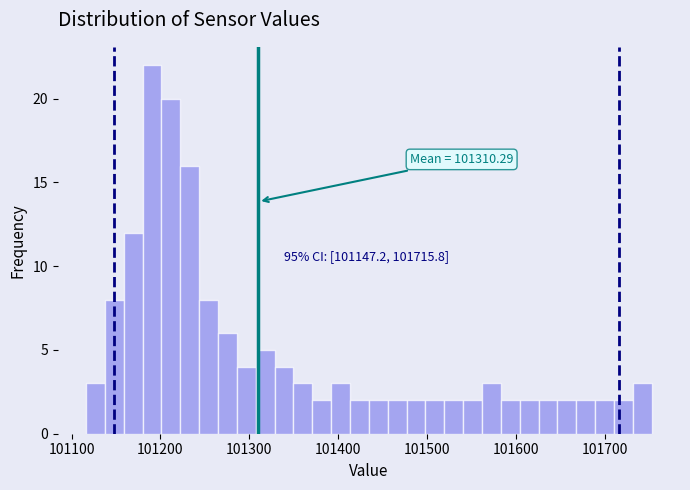

Around what value on the x-axis is the tallest bar? Give the approximate position of its centre, as read against the axis.

101190